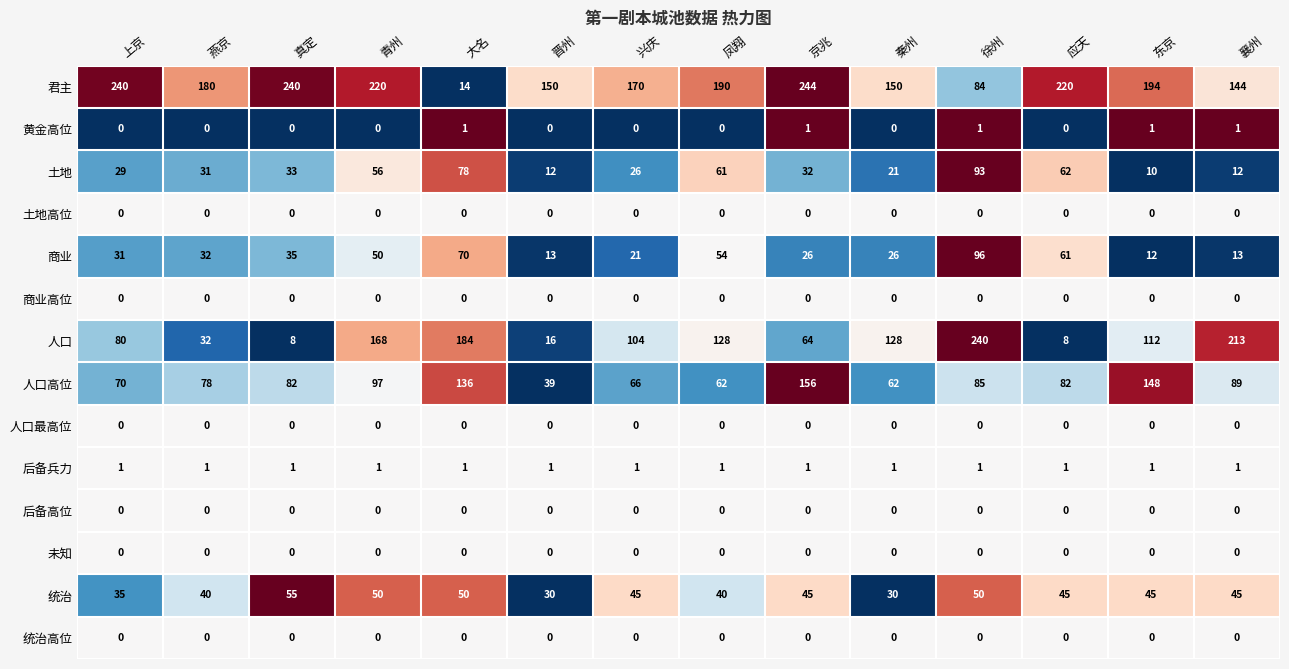

What is the sum of all 黄金高位 values?

5